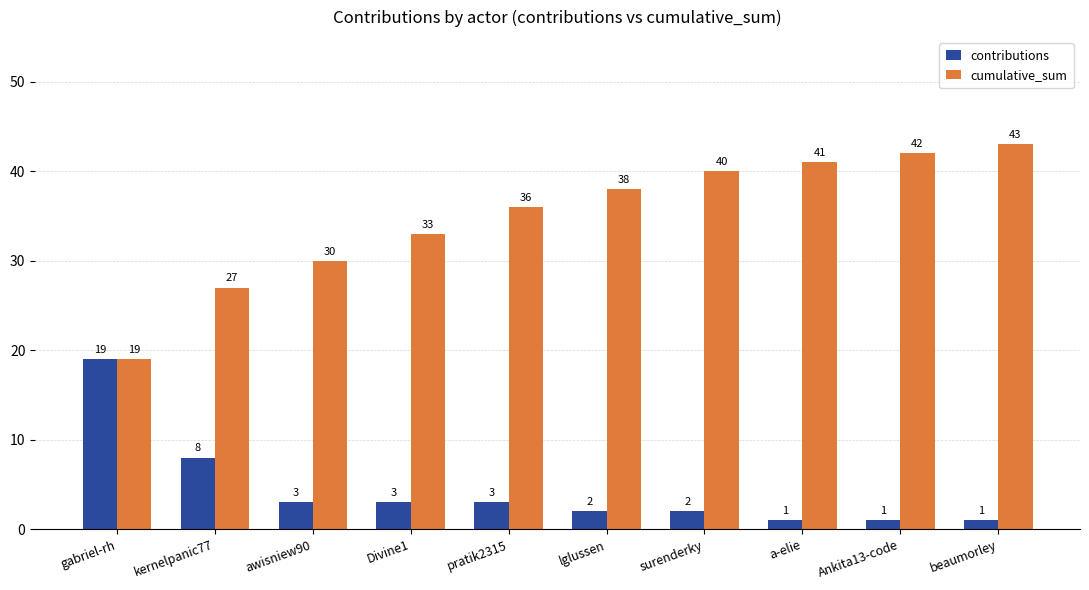

List the labels in order of cumulative_sum value, largest first.

beaumorley, Ankita13-code, a-elie, surenderky, lglussen, pratik2315, Divine1, awisniew90, kernelpanic77, gabriel-rh